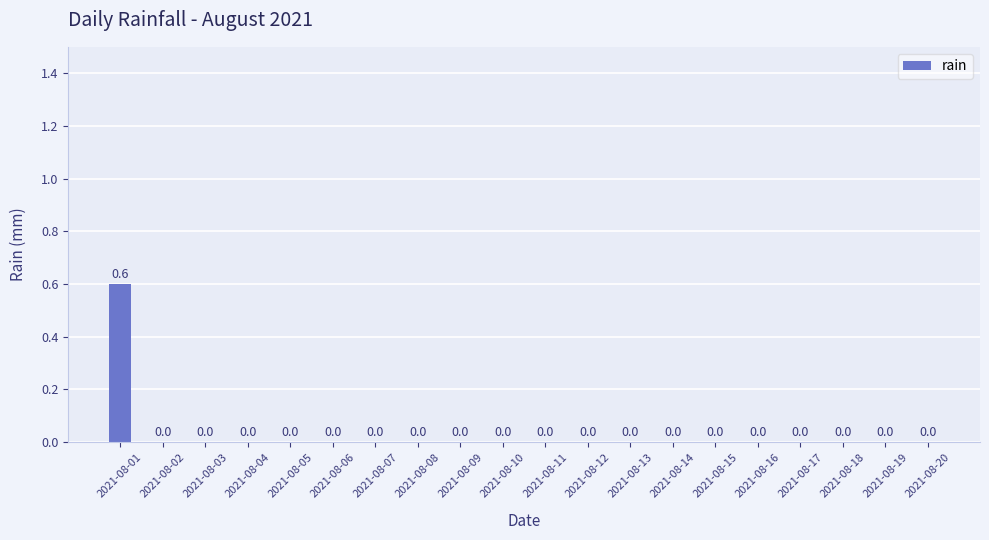

Which label corresponds to the largest value in the chart?

2021-08-01